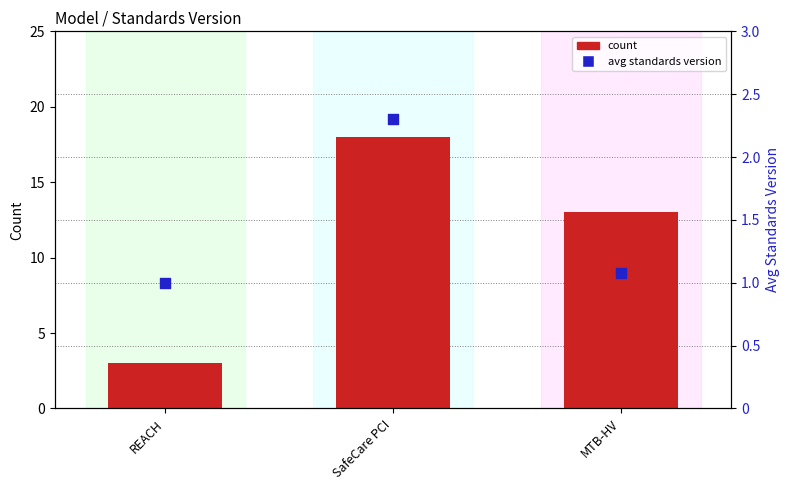

At which category is the sum across all series the highest?

SafeCare PCI